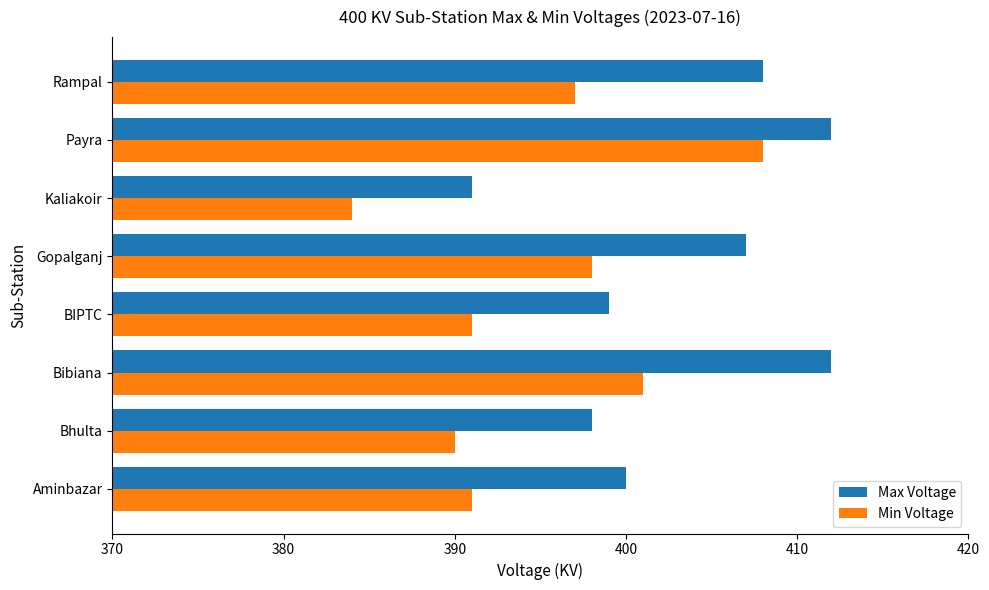

What is the maximum value shown in the chart?

412